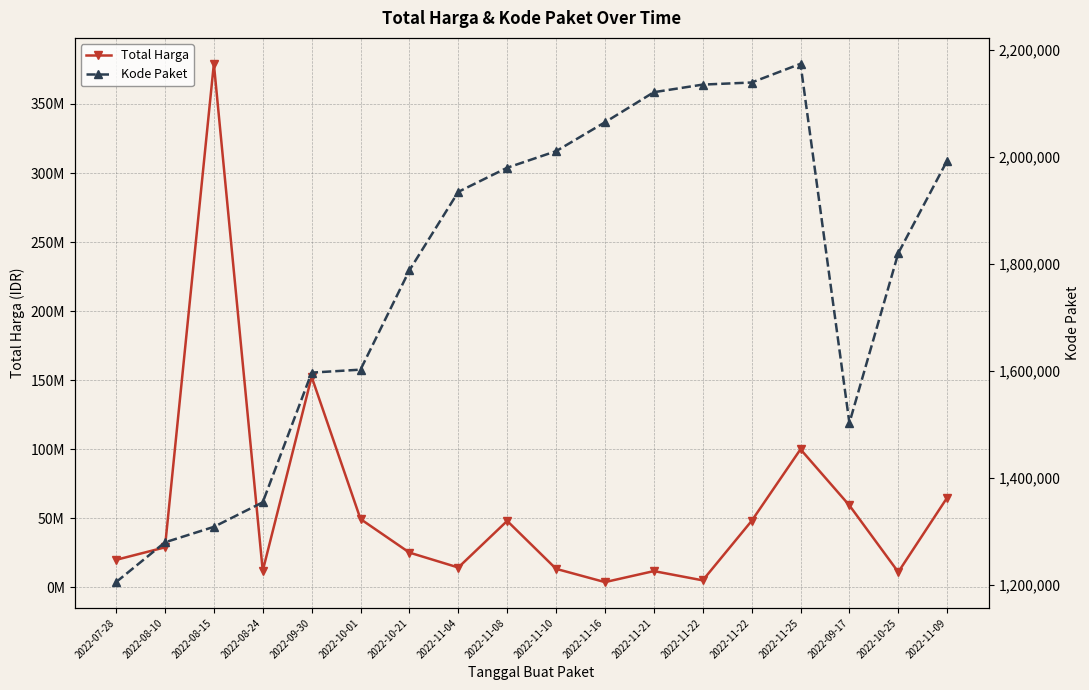

List the labels in order of Total Harga value, largest first.

2022-08-15, 2022-09-30, 2022-11-25, 2022-11-09, 2022-09-17, 2022-10-01, 2022-11-08, 2022-11-22, 2022-08-10, 2022-10-21, 2022-07-28, 2022-11-04, 2022-11-10, 2022-08-24, 2022-11-21, 2022-10-25, 2022-11-22, 2022-11-16